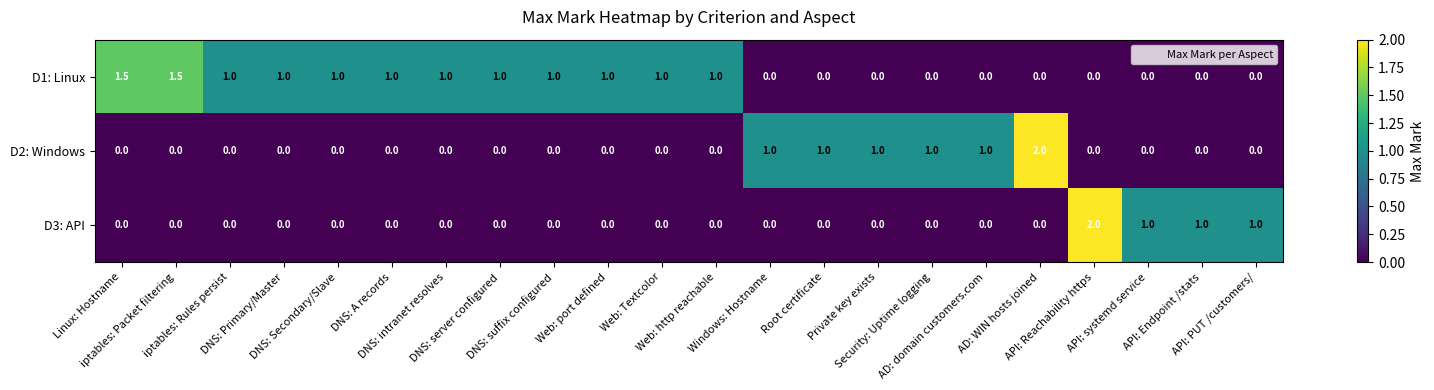

Rank the series by their average value, from lowest to highest.

D3: API, D2: Windows, D1: Linux